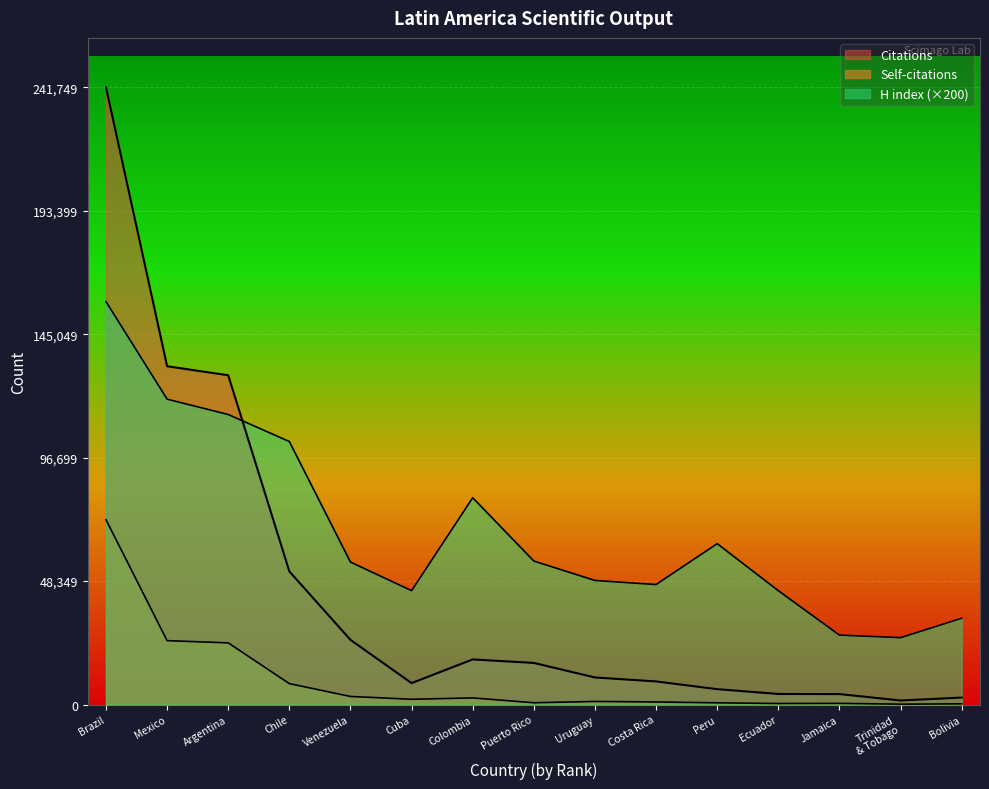

At which category is the sum across all series the highest?

Brazil